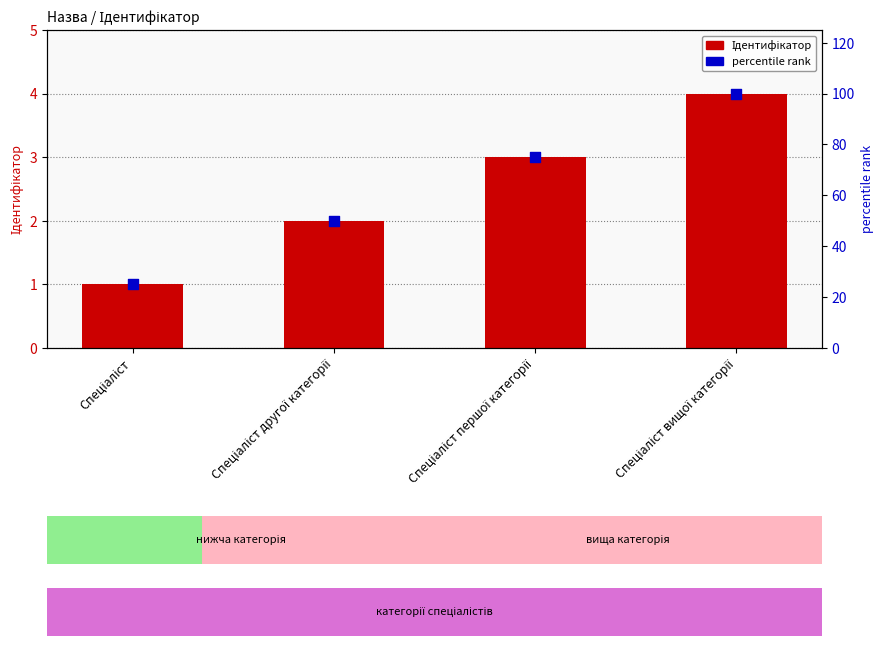

Which series contains the highest Y value?

percentile rank